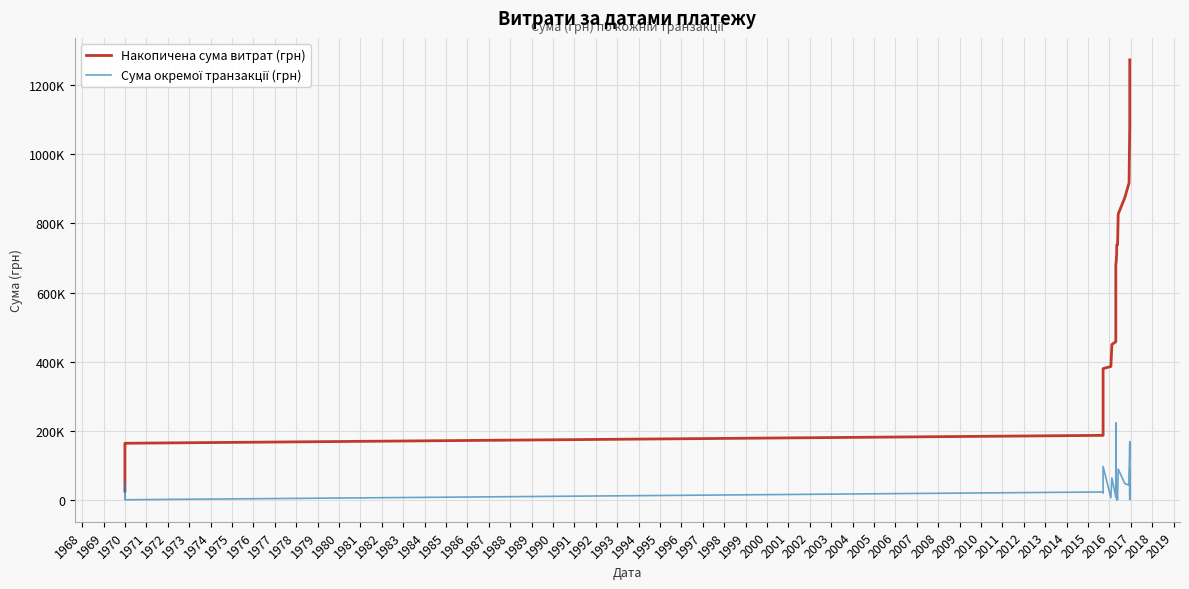

True or false: Сума окремої транзакції (грн) and Накопичена сума витрат (грн) intersect in this chart.

False